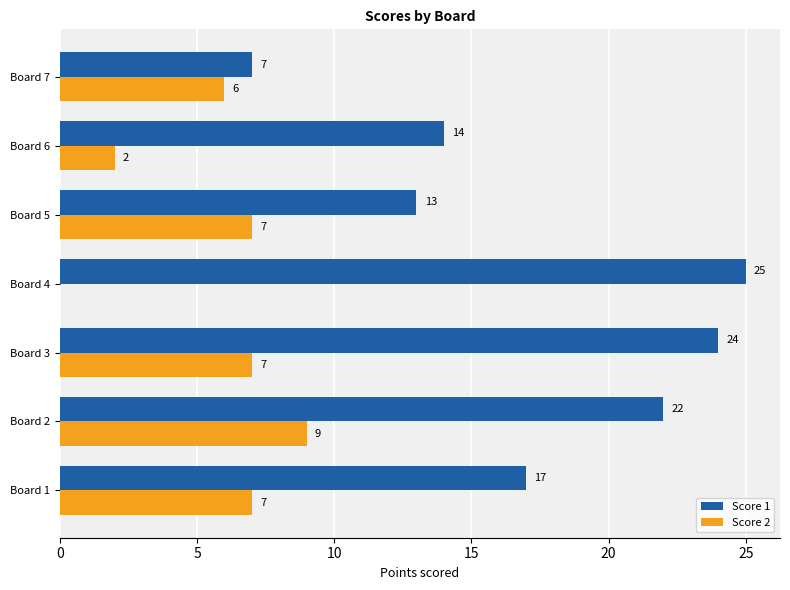

The Score 2 series shows 7 at Board 1. True or false?

True